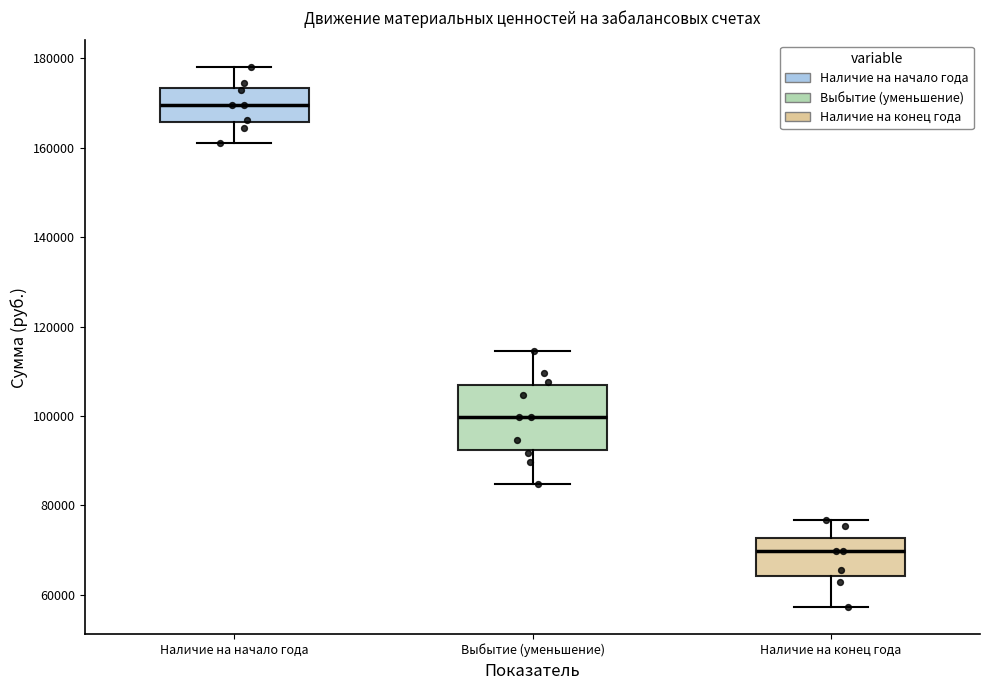

Reading left to right, transcribe this box plot: for each box, give where its median line is, the range the box spans, and where its two whiskers end, as read against the y-axis. The values are not printed on the chart, so give them approximately, as read against the axis.

Наличие на начало года: median 170000, box 166000 to 174000, whiskers 162000 to 178000
Выбытие (уменьшение): median 100000, box 92000 to 106000, whiskers 84000 to 114000
Наличие на конец года: median 70000, box 64000 to 72000, whiskers 58000 to 76000